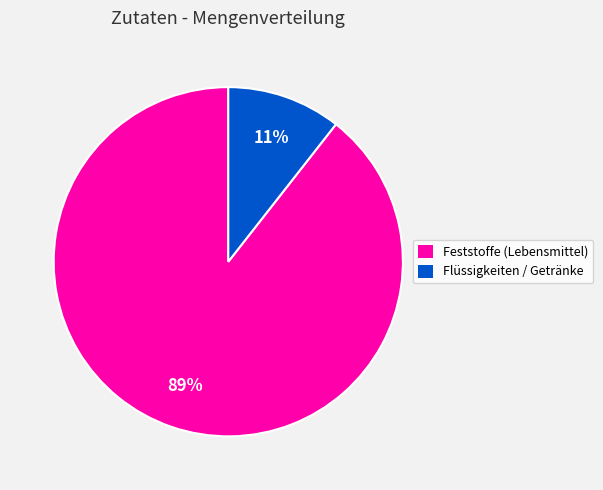

To the nearest percent, what is the average slice percentage?

50%